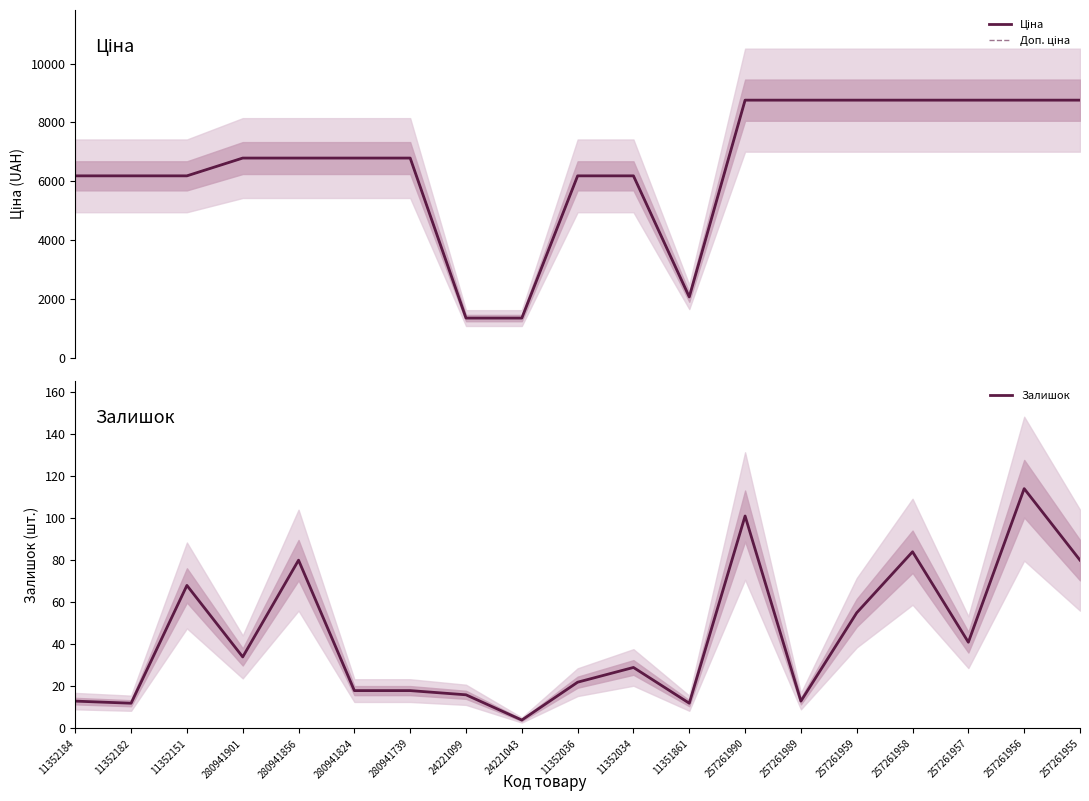

What is the label of the 8th point from the right?

11351861